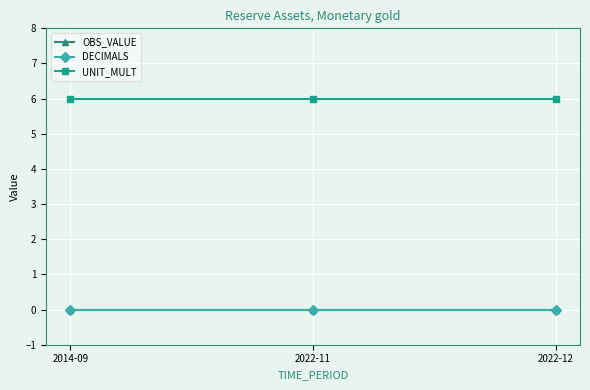

What is the maximum value shown in the chart?

6